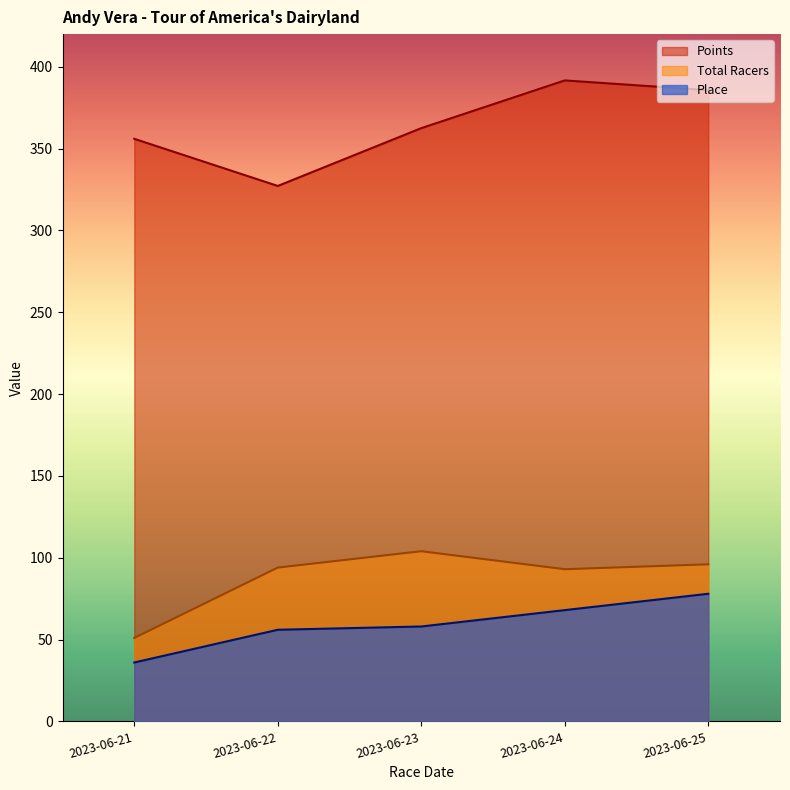

The value of Points at 2023-06-22 is 488.7. True or false?

False